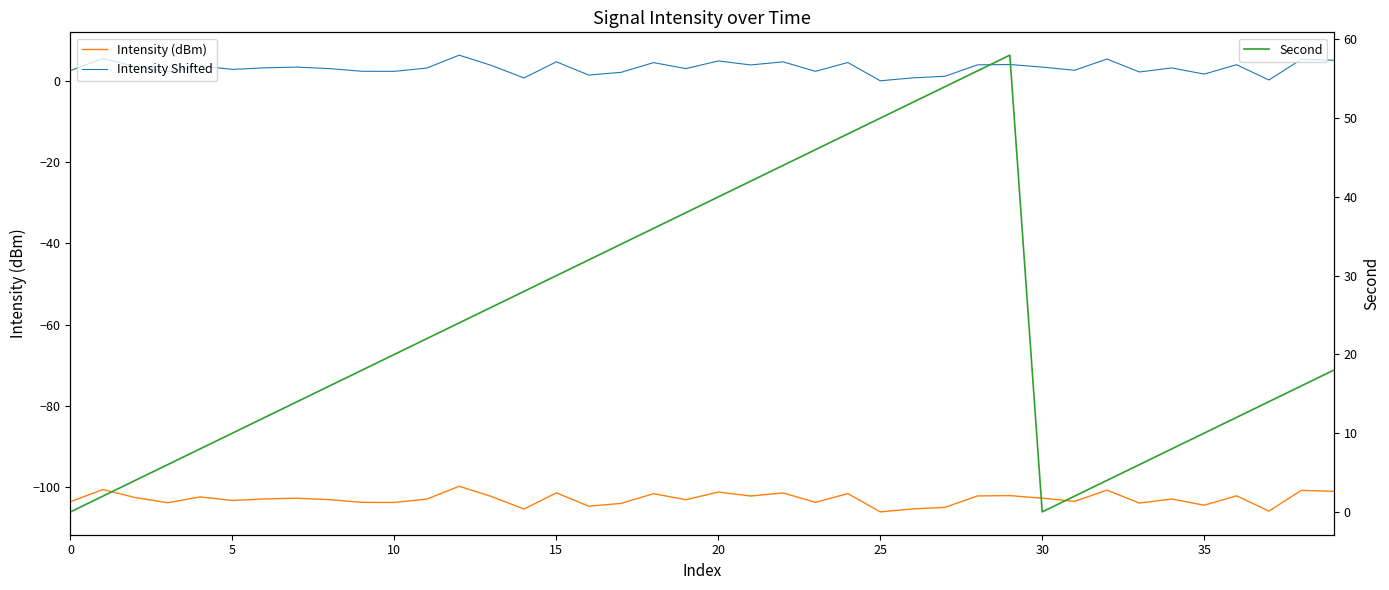

How many series are shown in this chart?

3